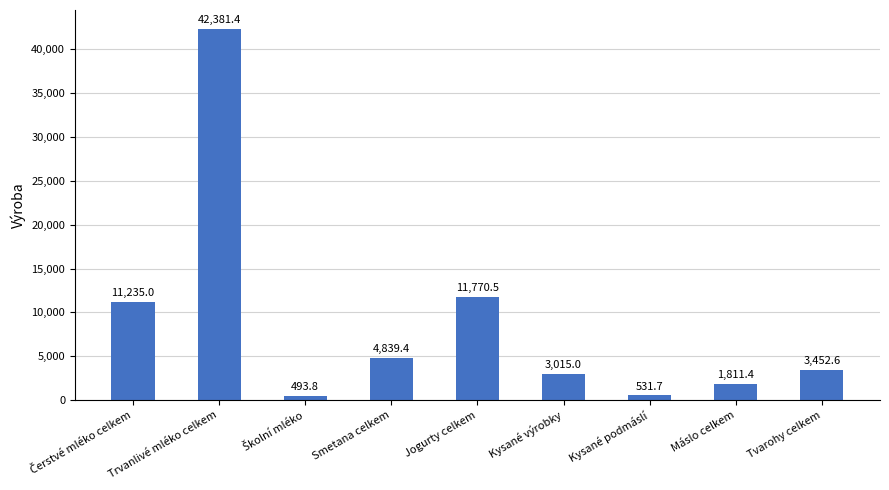

At which category does the chart reach its peak across all series?

Trvanlivé mléko celkem